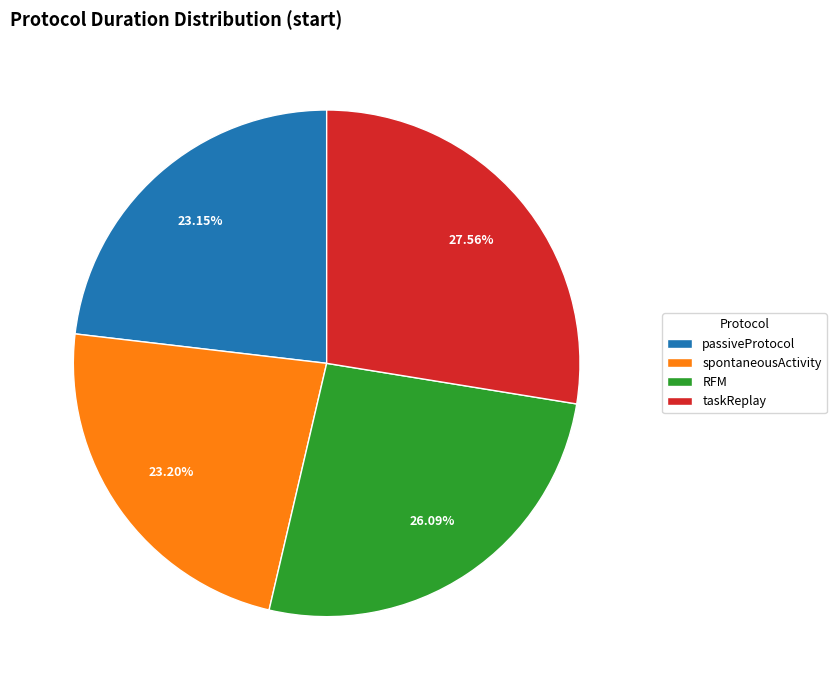

Does any single category account for the majority?

No